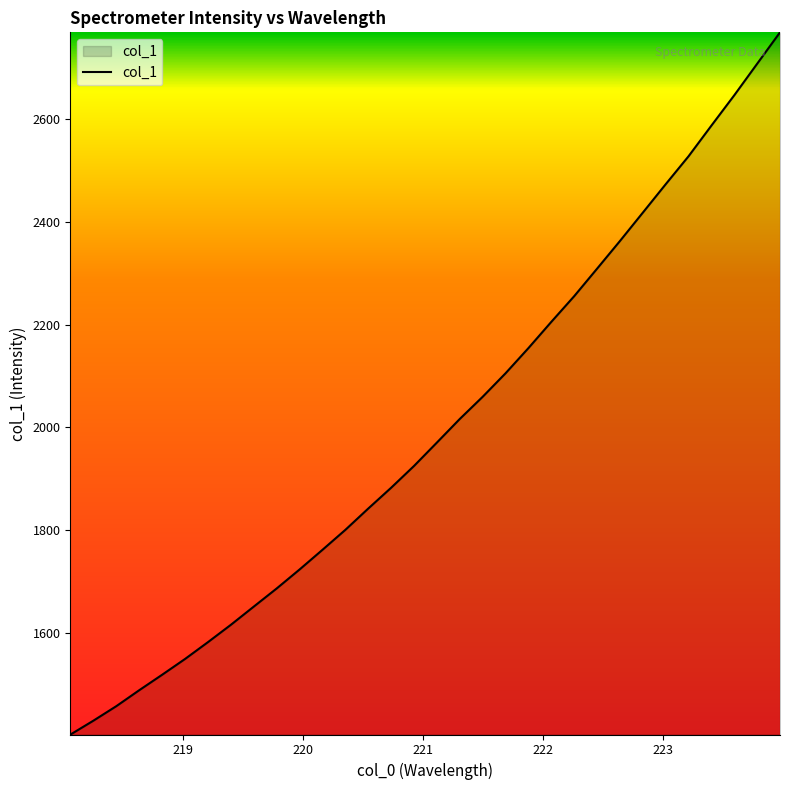

What is the minimum value shown in the chart?

1402.1